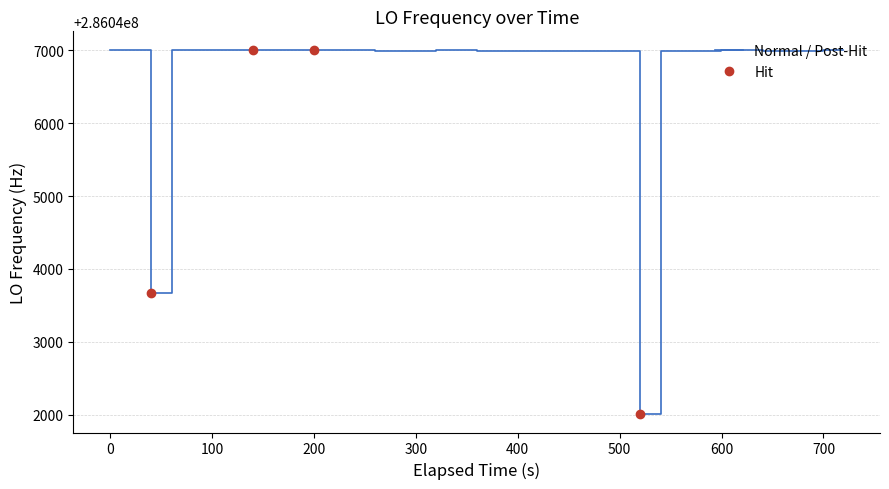

Which series has the largest total across all categories?

Normal / Post-Hit